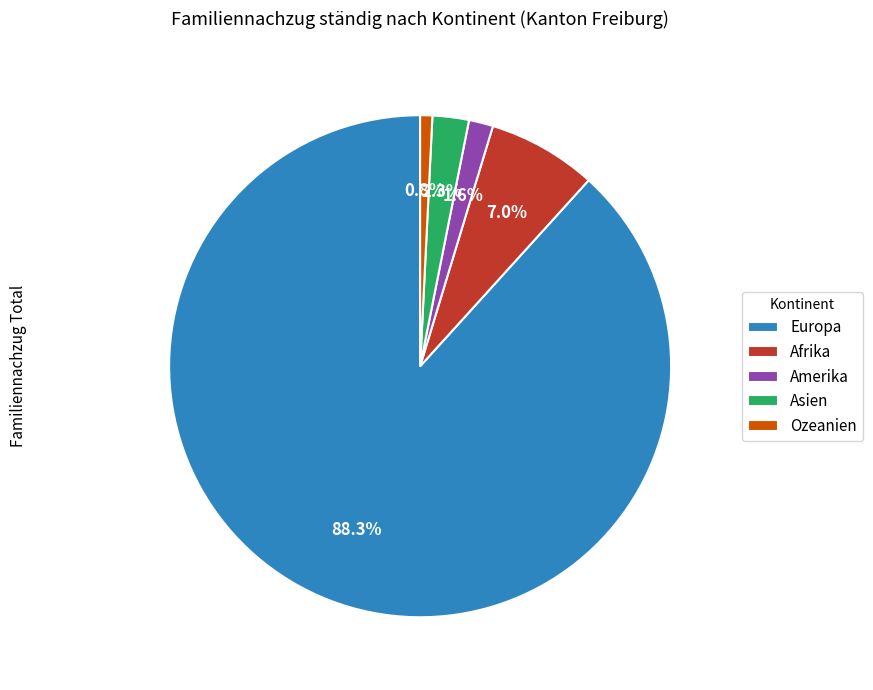

To the nearest percent, what is the average slice percentage?

20%